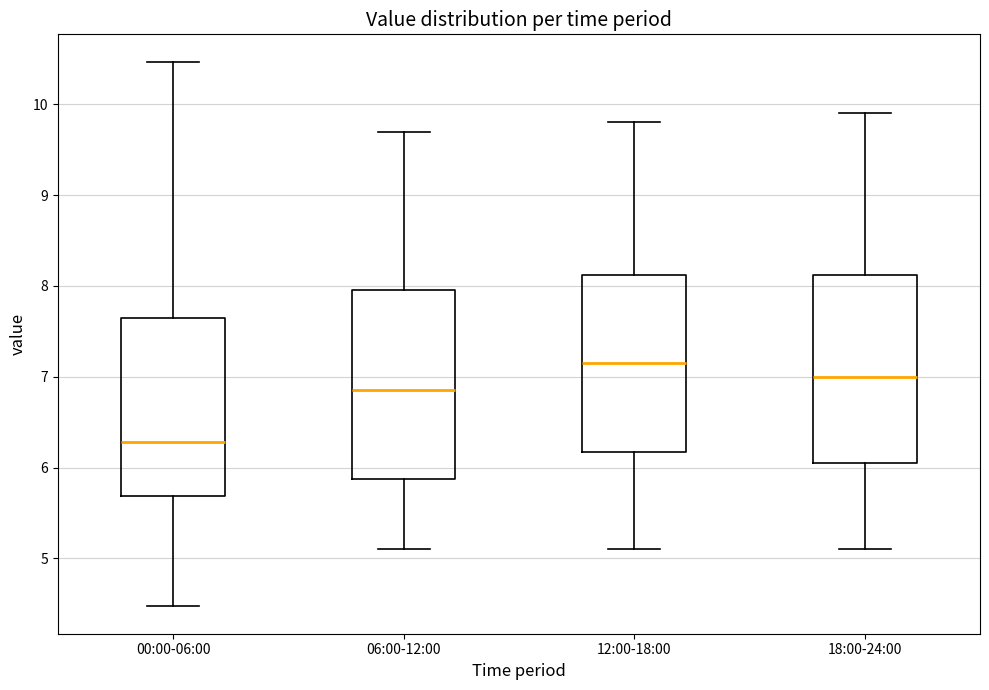

Where does the upper whisker of the box for 06:00-12:00 end on the y-axis? The values are not printed on the chart, so give them approximately, as read against the axis.

9.7